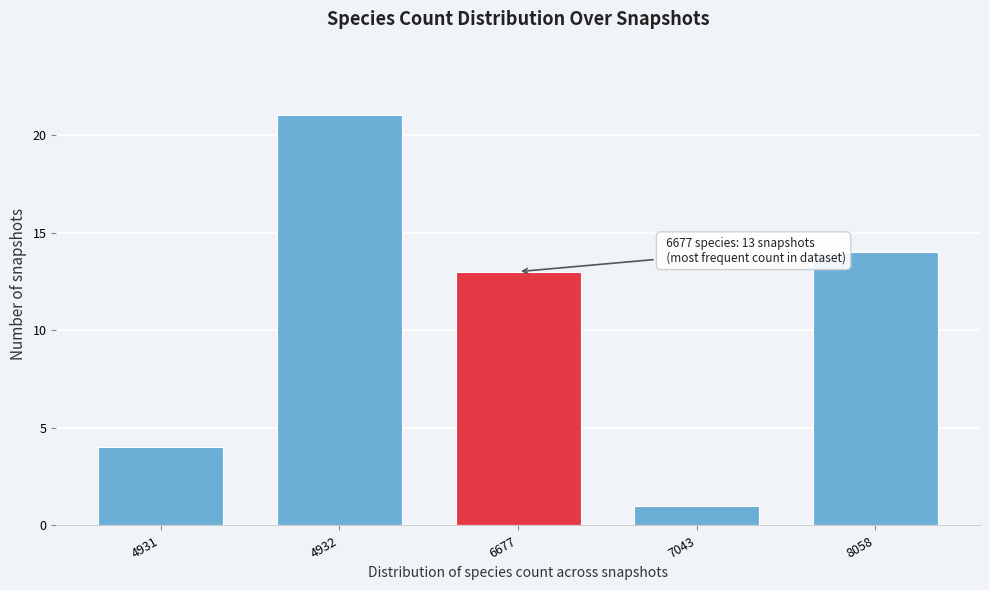

Reading left to right, what are all the values shown in this chart?

4	21	13	1	14